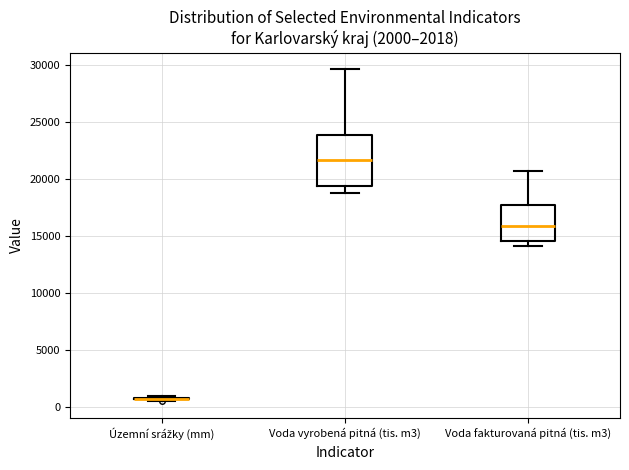

Reading left to right, read every box against the y-axis: the position of its median line, the range the box covers, and the ends of its whiskers. The values are not printed on the chart, so give them approximately, as read against the axis.

Územní srážky (mm): box collapsed to a line at 1000, whiskers 500 to 1000
Voda vyrobená pitná (tis. m3): median 21500, box 19500 to 24000, whiskers 19000 to 29500
Voda fakturovaná pitná (tis. m3): median 16000, box 14500 to 17500, whiskers 14000 to 20500